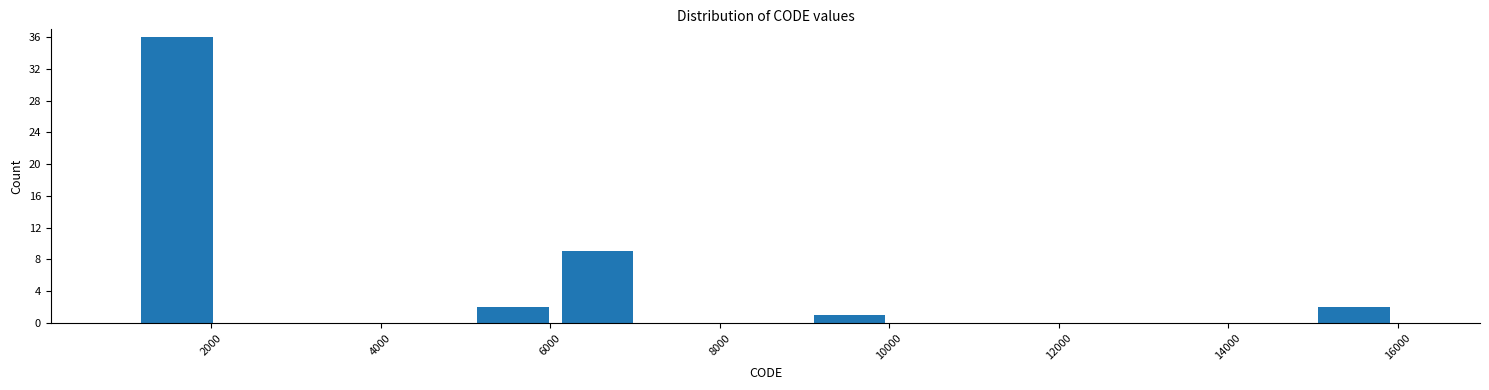

Reading left to right, list every bar in this chart as the range it spans on the x-axis followed by its height. Neither the bar edges nor the heights are printed on the chart, so give them approximately, as read against the axes.

1200 to 2000: 36
2000 to 3000: 0
3000 to 4000: 0
4000 to 5000: 0
5000 to 6000: 2
6000 to 7000: 9
7000 to 8000: 0
8000 to 9000: 0
9000 to 10000: 1
10000 to 11000: 0
11000 to 12000: 0
12000 to 13000: 0
13000 to 14000: 0
14000 to 15000: 0
15000 to 16000: 2